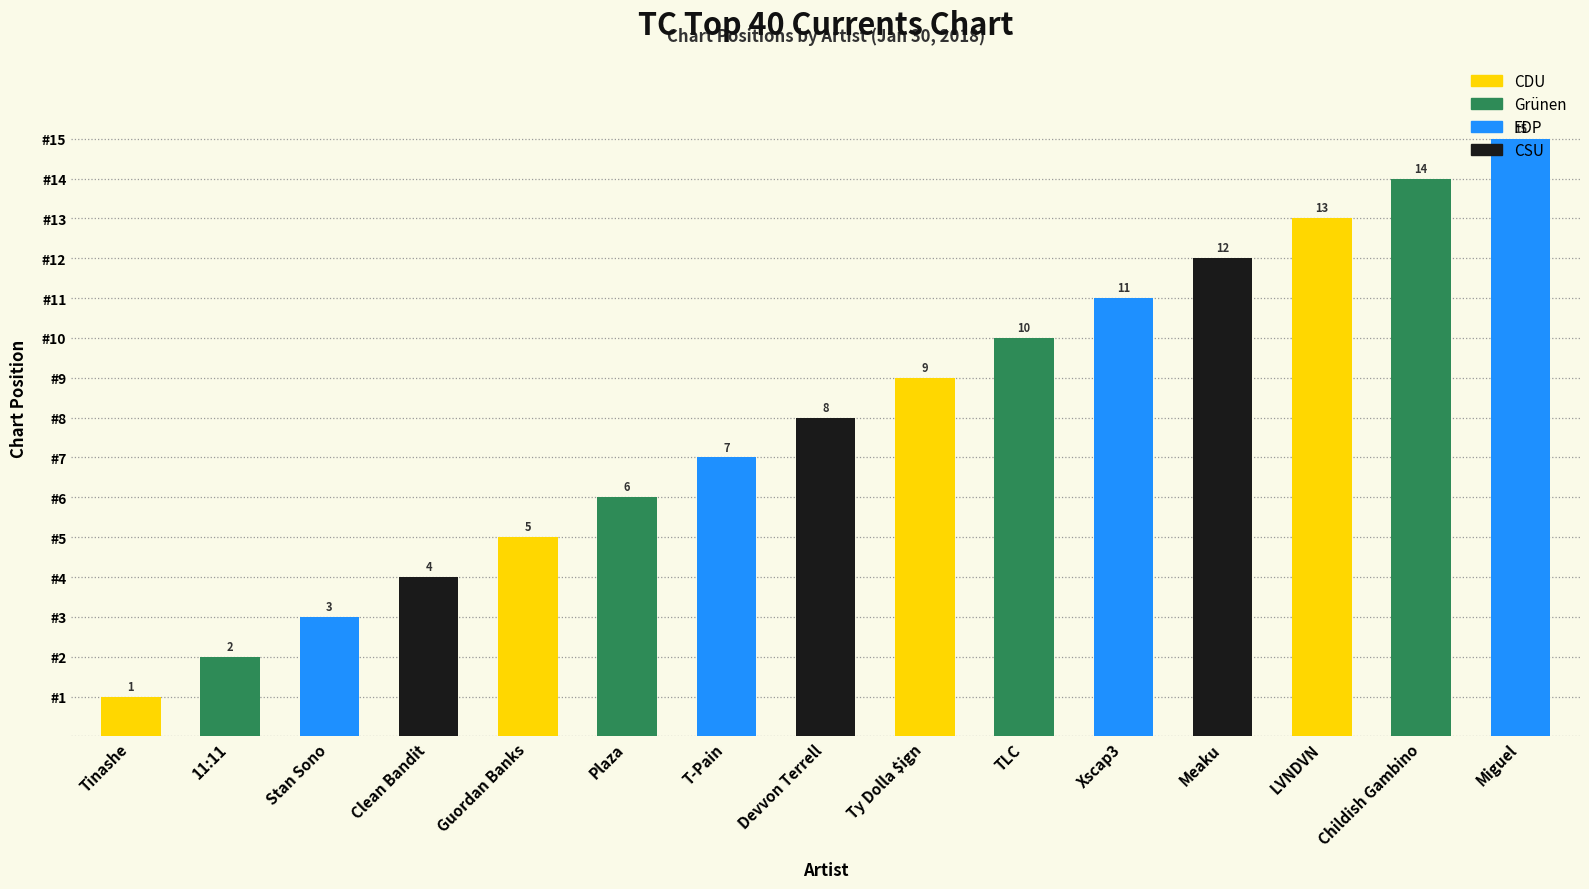

Reading left to right, list all the values displayed in this chart.

1	2	3	4	5	6	7	8	9	10	11	12	13	14	15